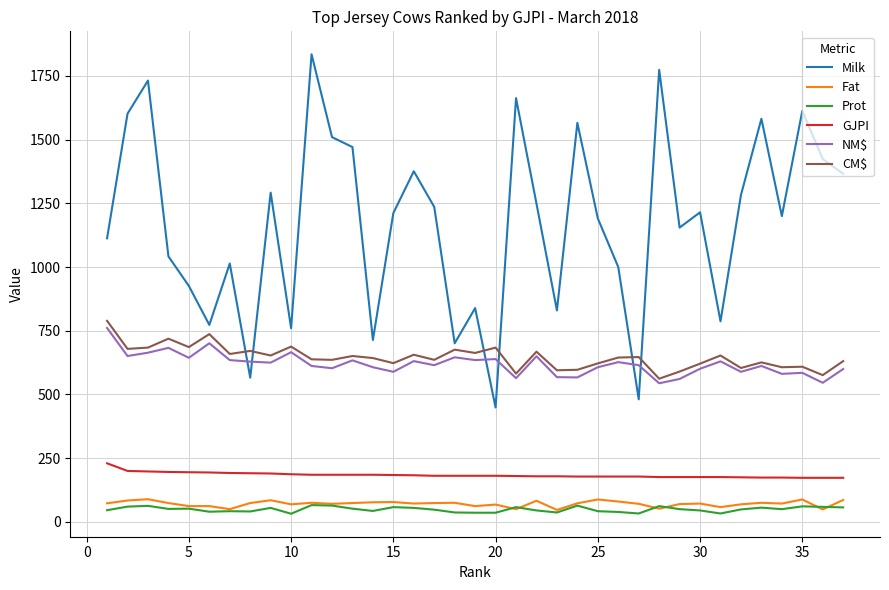

Which series has the largest total across all categories?

Milk